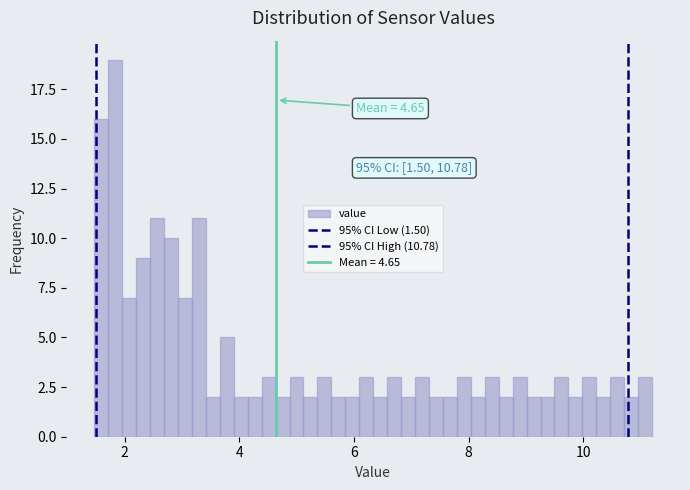

Around what value on the x-axis is the tallest bar? Give the approximate position of its centre, as read against the axis.

1.8